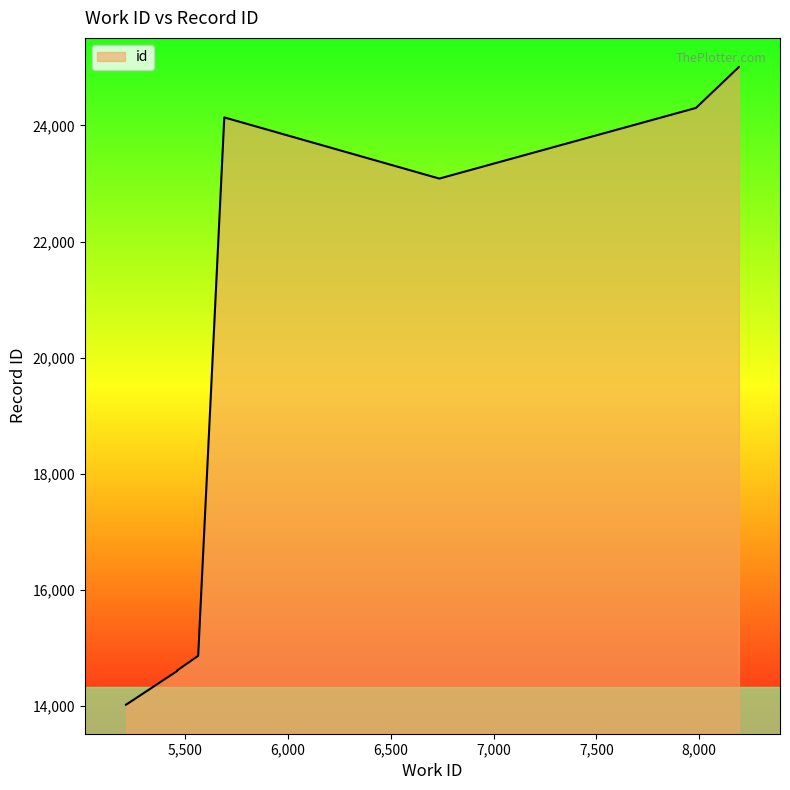

How many lines are shown in the chart?

1